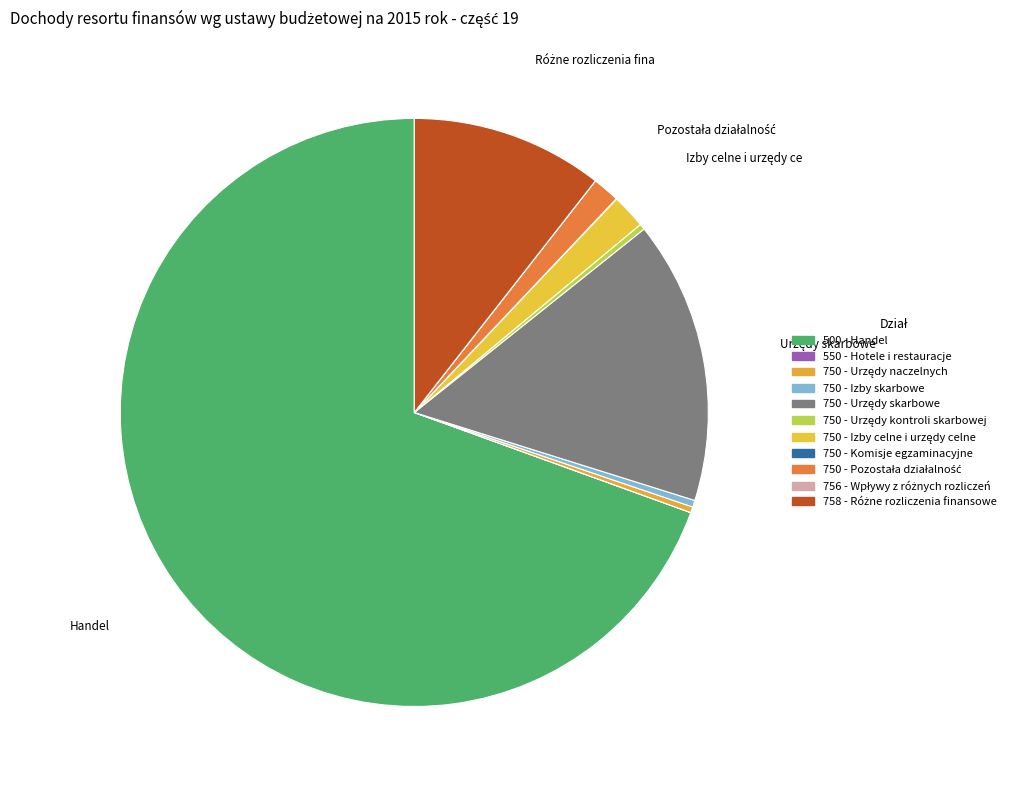

Do 750 - Izby skarbowe and 750 - Urzędy kontroli skarbowej together represent more than half of the pie?

No